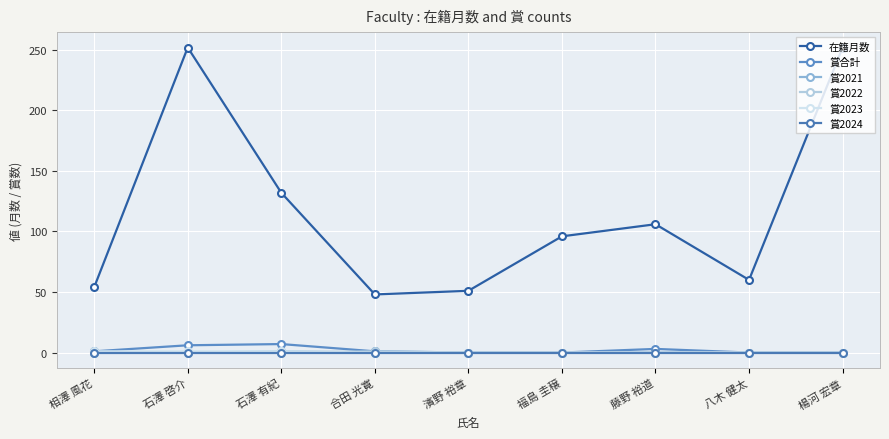

Where is 賞2022 nearest to the value 0?

相澤 風花